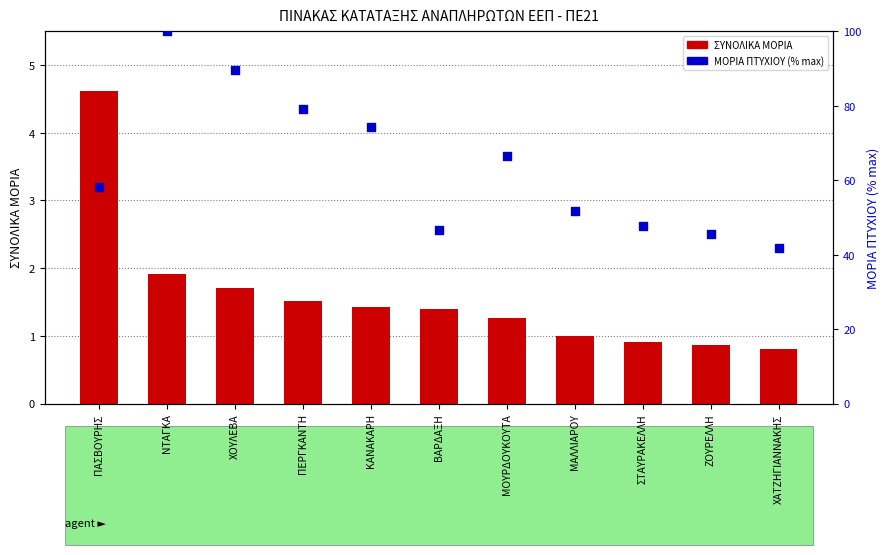

What is the total value across all series at ΠΕΡΓΚΑΝΤΗ?

80.6